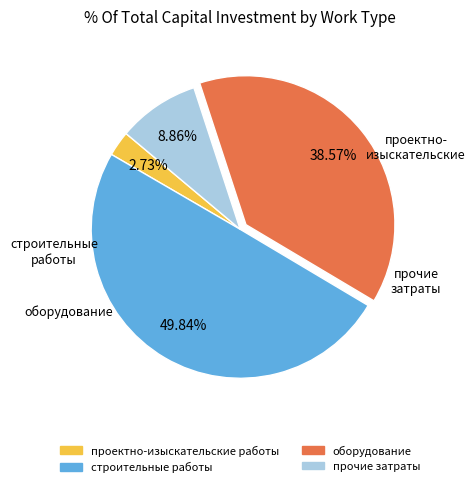

To the nearest percent, what portion does оборудование represent?

39%